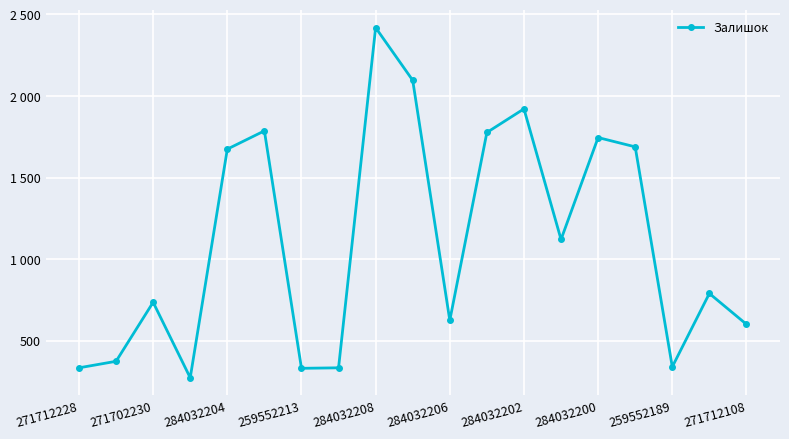

What is the average value?

1103